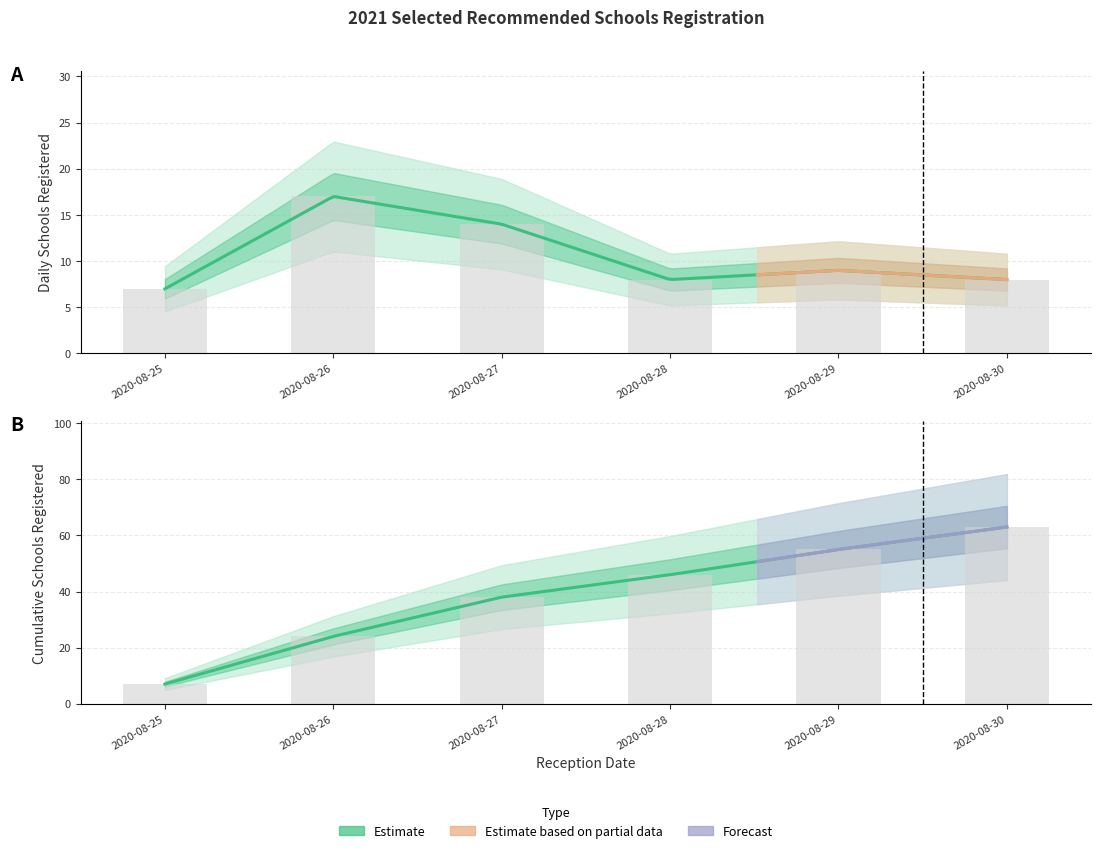

The chart shows a value of 9 at 2020-08-29. True or false?

True